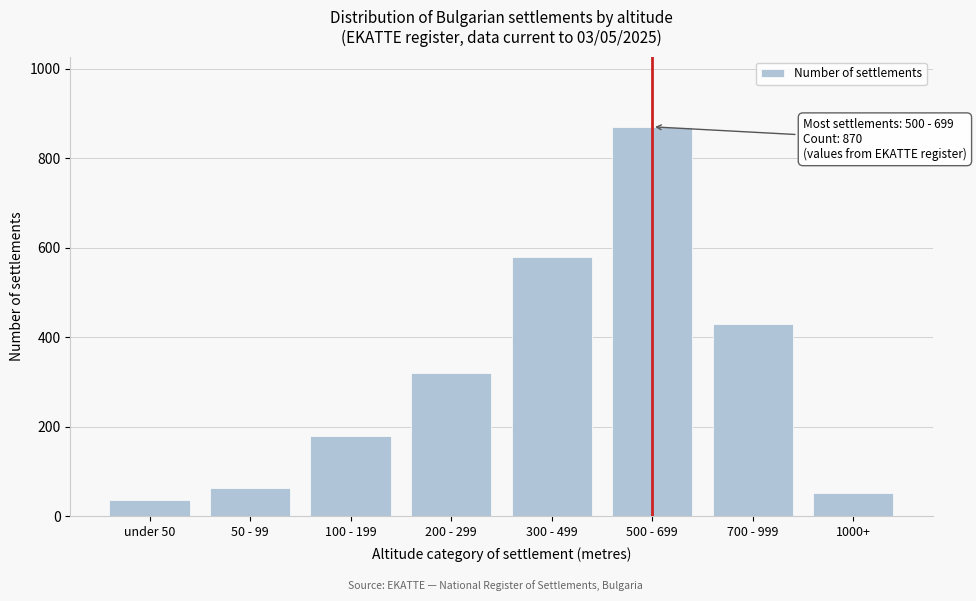

Reading right to left, what are all the values shown in this chart?

1000+=52	700 - 999=430	500 - 699=870	300 - 499=580	200 - 299=320	100 - 199=180	50 - 99=62	under 50=35